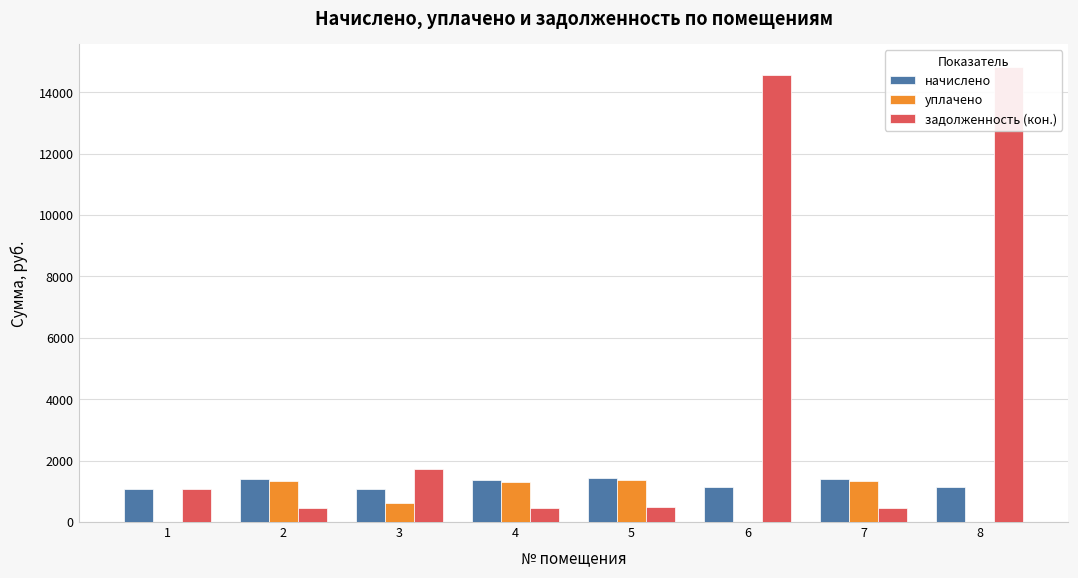

Is the value of начислено at 6 greater than the value of задолженность (кон.) at 5?

Yes